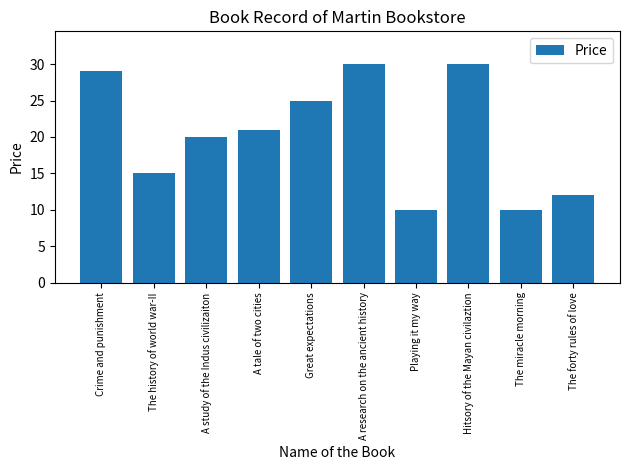

What is the sum of the values at A research on the ancient history and A study of the Indus civilizaiton?

50